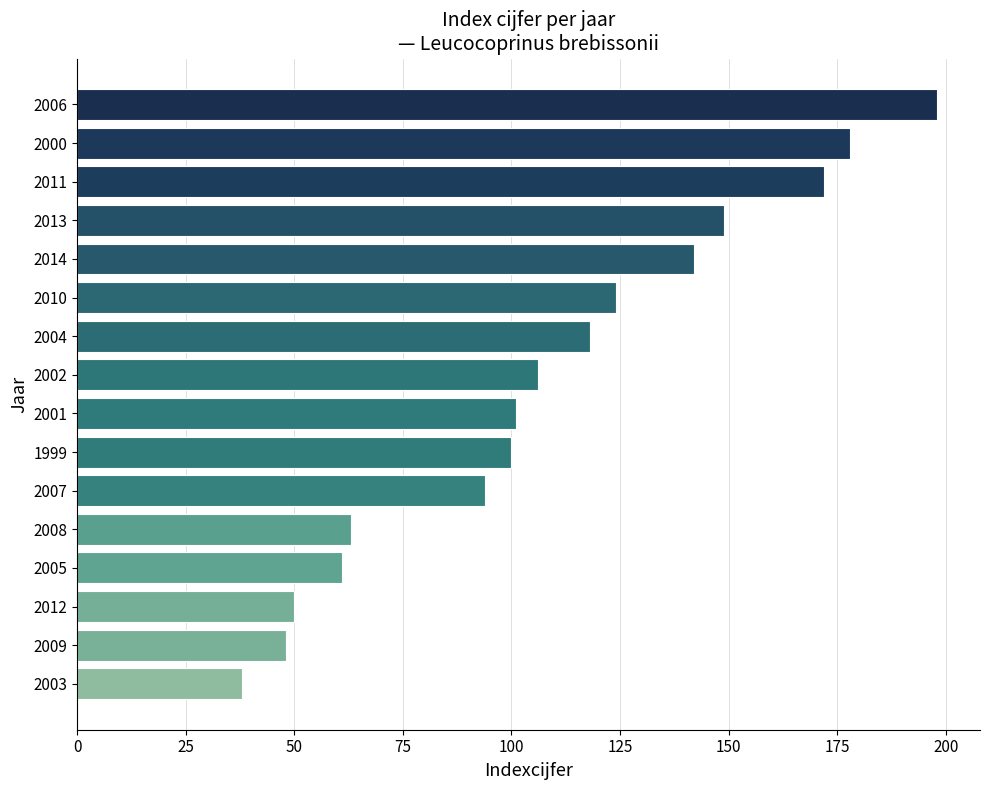

What is the difference between the maximum and minimum values?

160